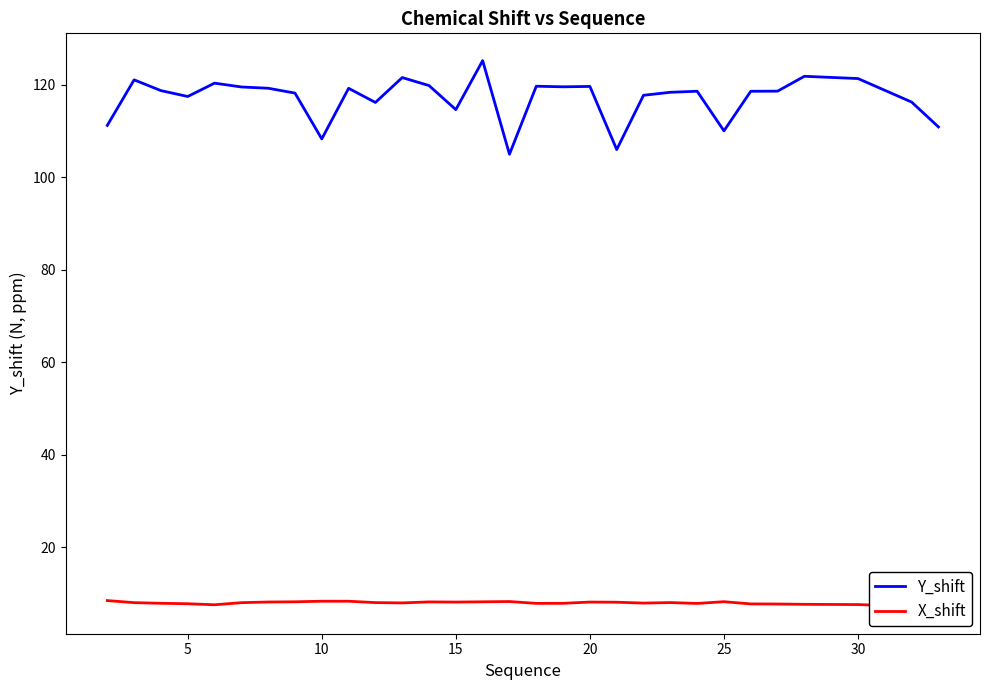

Does the chart display data point markers on the line(s)?

No